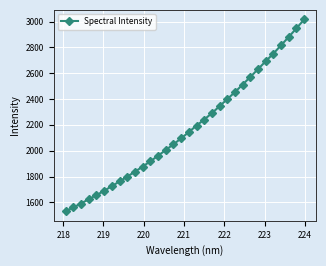

What is the greatest value displayed?

3015.7